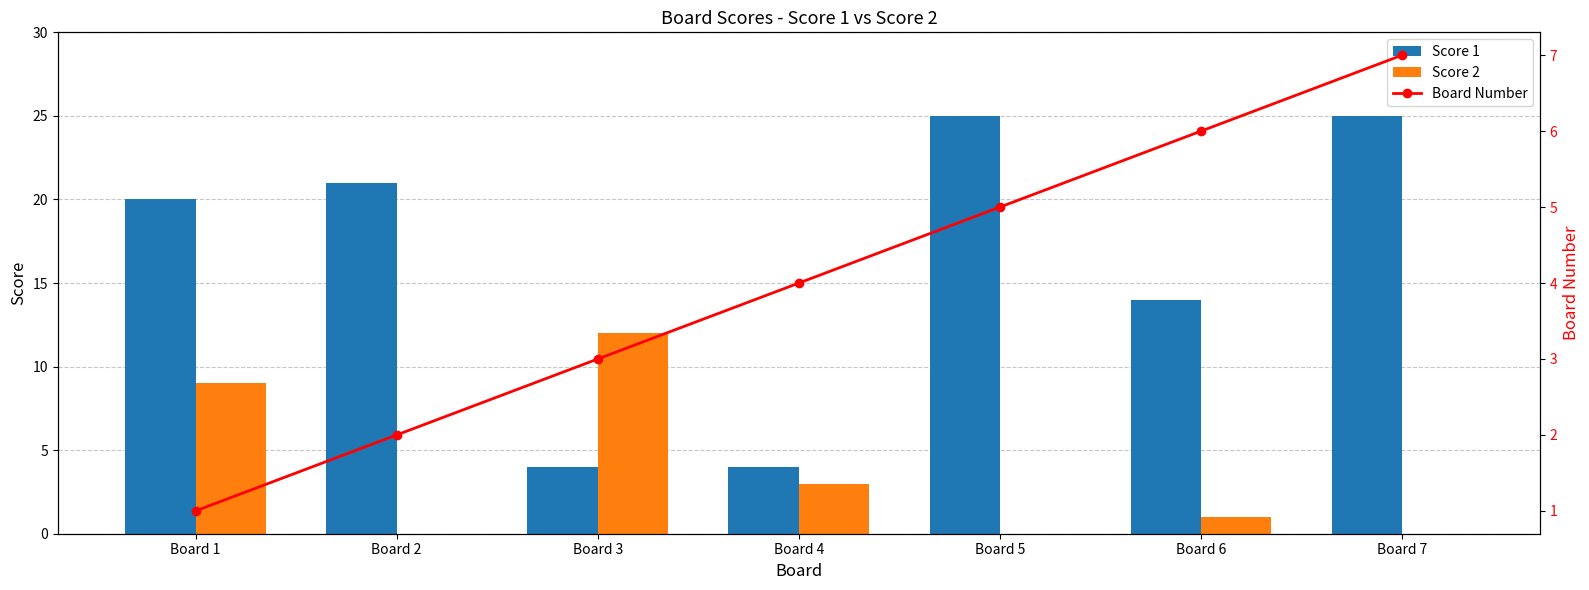

Are the bars grouped side by side (vs. stacked)?

Yes